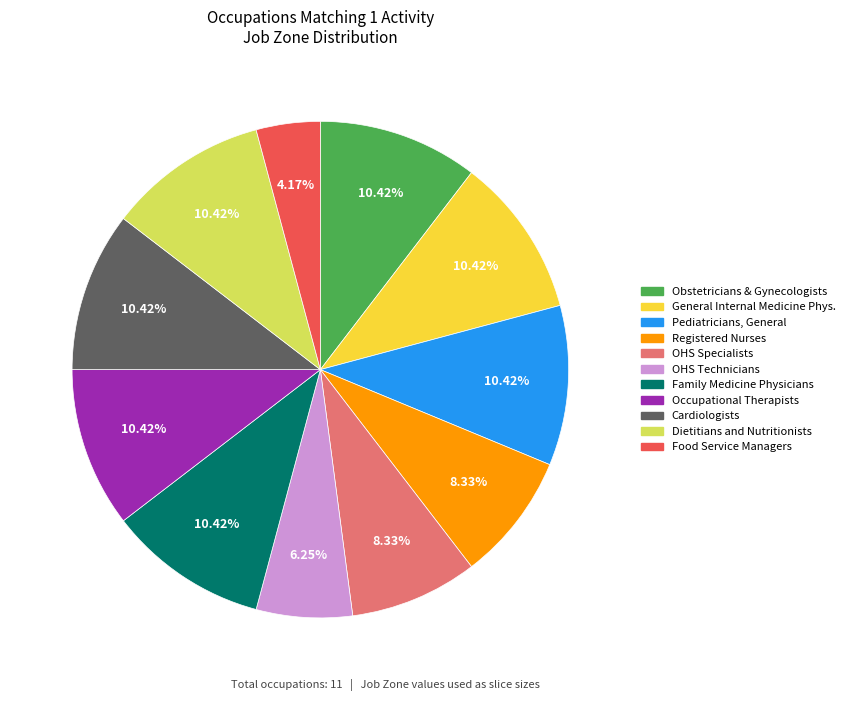

Combined, do Obstetricians & Gynecologists and General Internal Medicine Phys. account for over 50%?

No